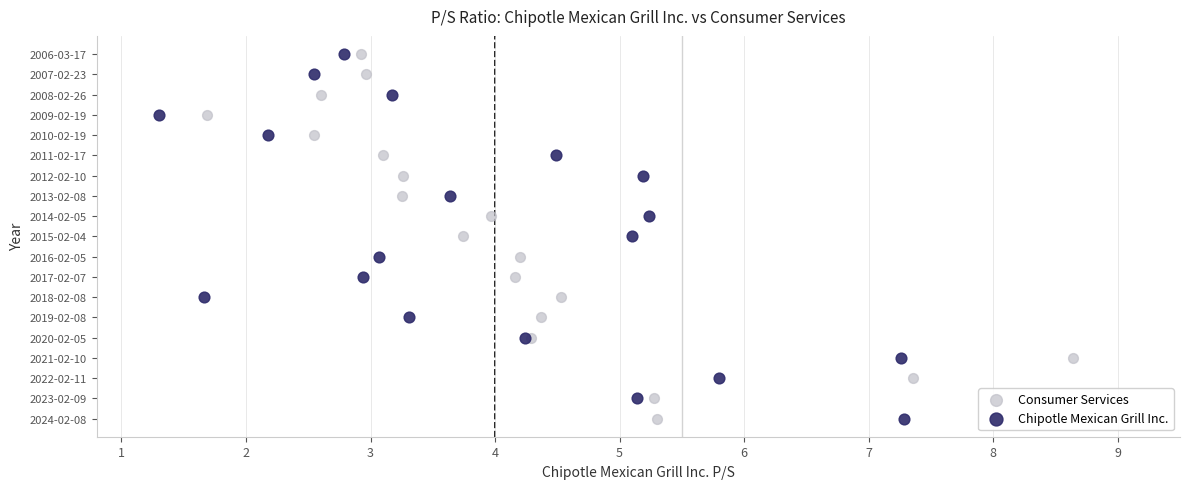

What are all the series names shown in the legend?

Consumer Services, Chipotle Mexican Grill Inc.